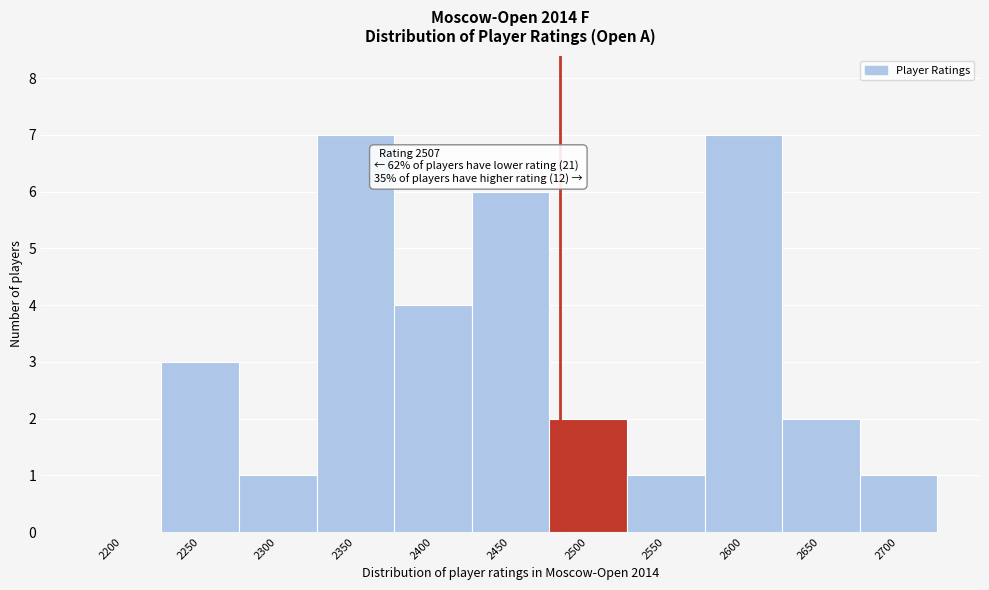

Reading left to right, extract all data points from this chart.

2200=0	2250=3	2300=1	2350=7	2400=4	2450=6	2500=2	2550=1	2600=7	2650=2	2700=1